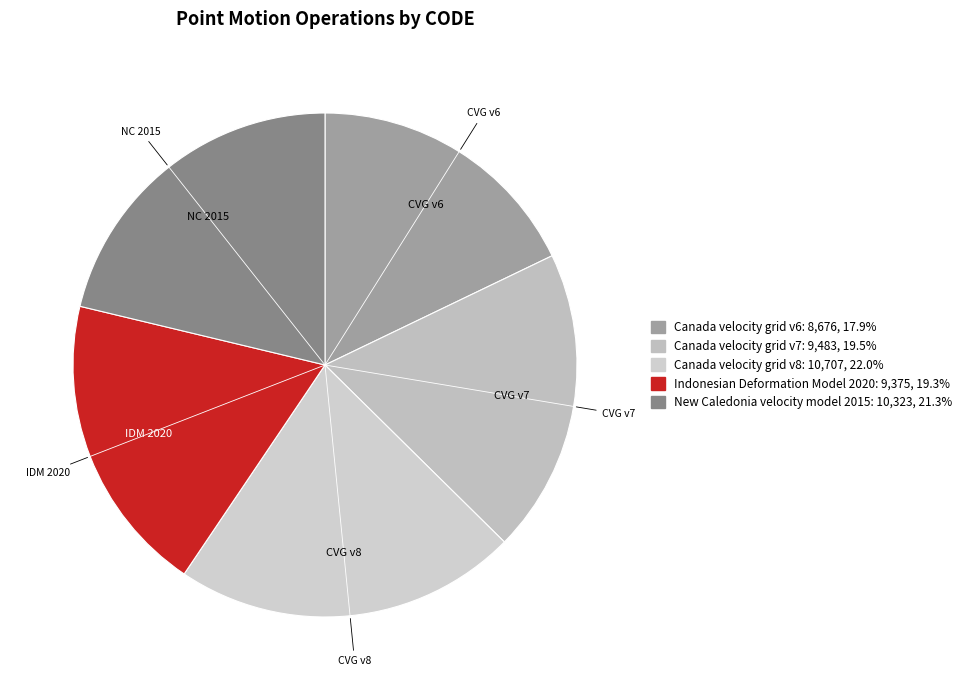

Rank the categories by value from lowest to highest.

Canada velocity grid v6, Indonesian Deformation Model 2020, Canada velocity grid v7, New Caledonia velocity model 2015, Canada velocity grid v8